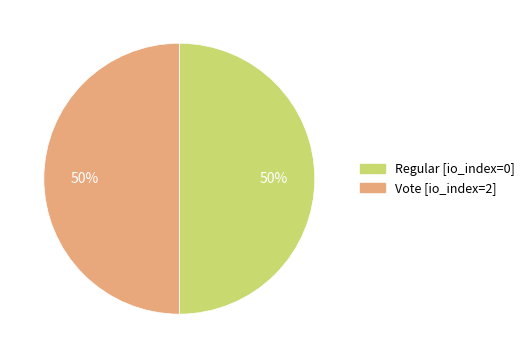

Count the number of slices in the pie.

2